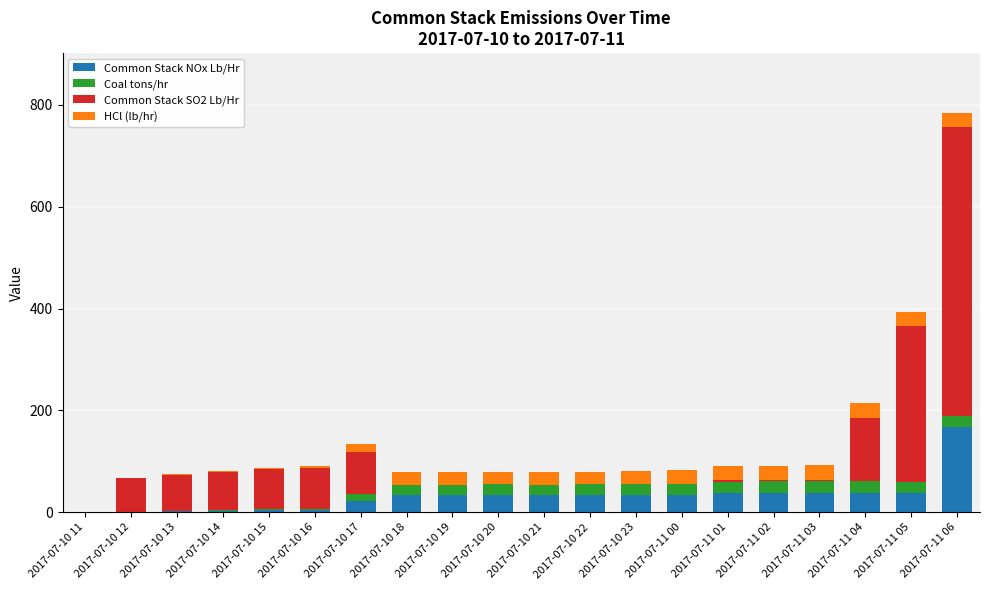

What is the highest value of the Common Stack NOx Lb/Hr series?

166.8